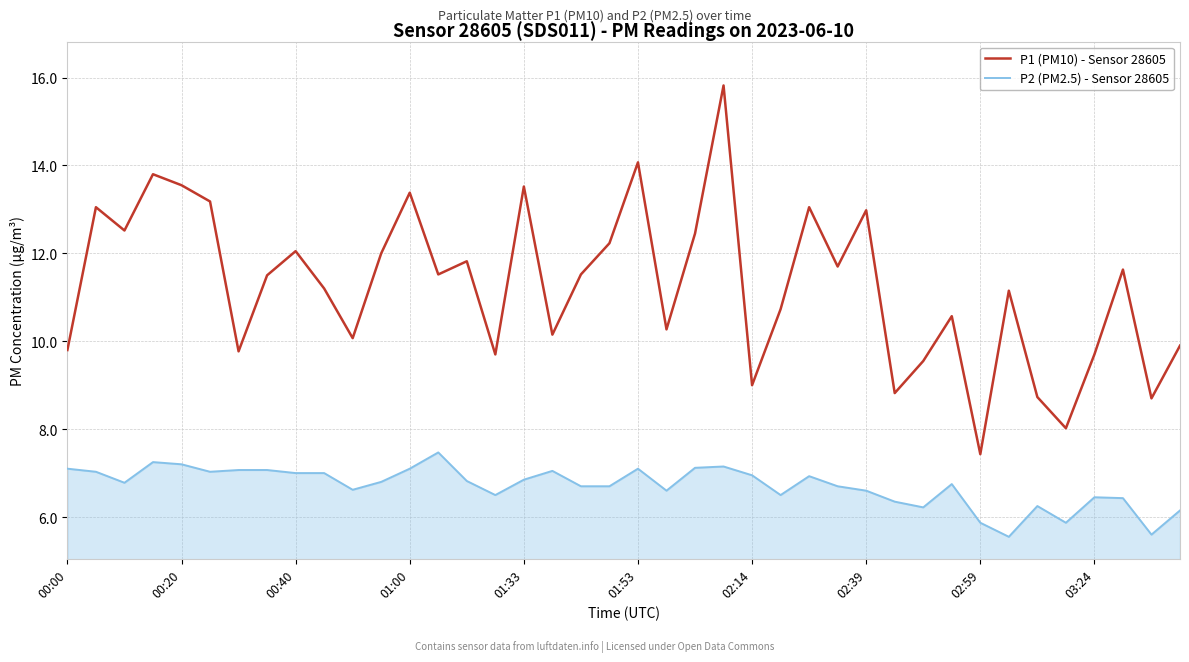

Which series has the largest range (max minus min)?

P1 (PM10) - Sensor 28605